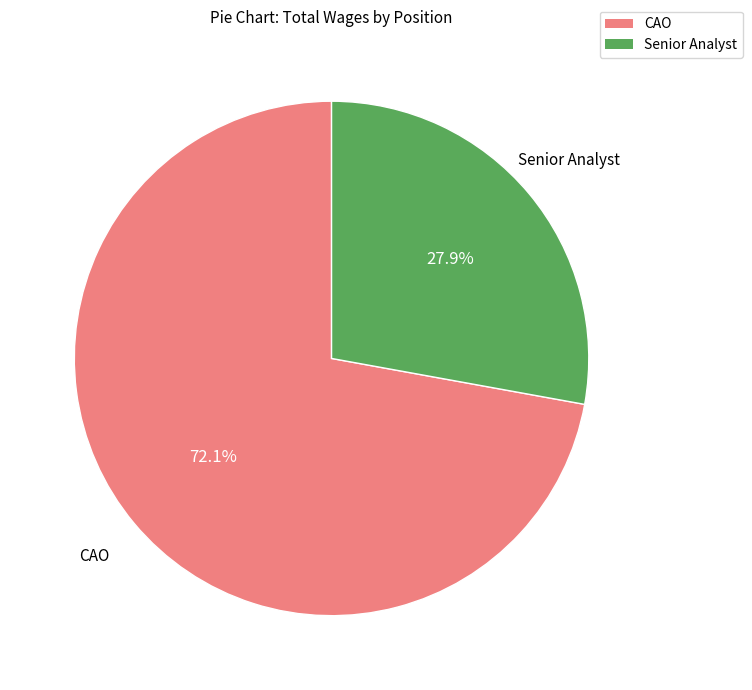

To the nearest percent, what portion does Senior Analyst represent?

28%